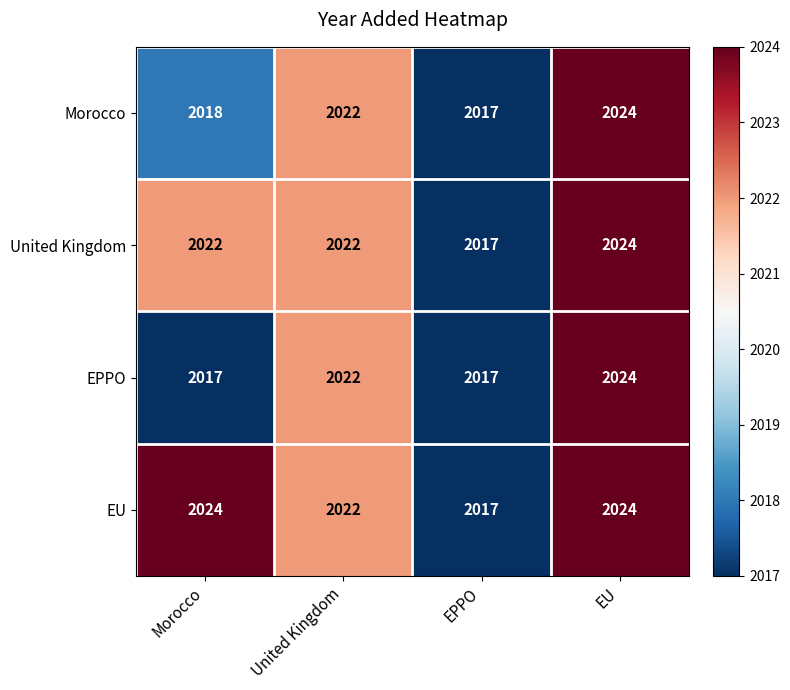

How many Morocco values are between 2018 and 2024?

3